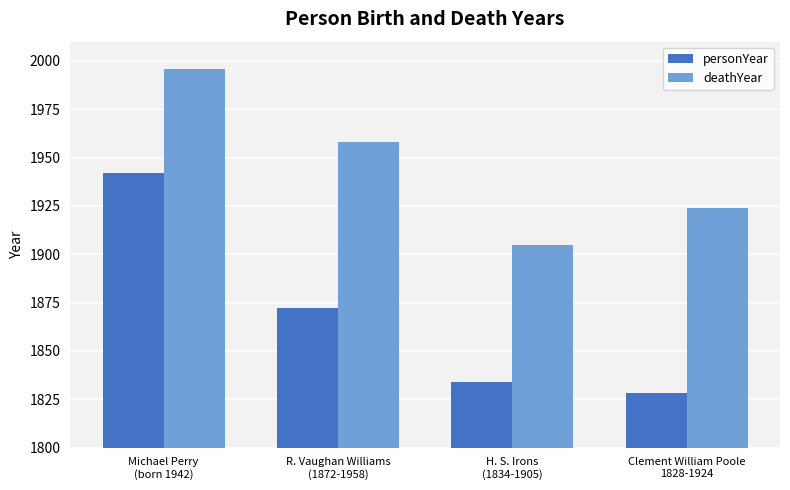

The deathYear series shows 1905 at H. S. Irons
(1834-1905). True or false?

True